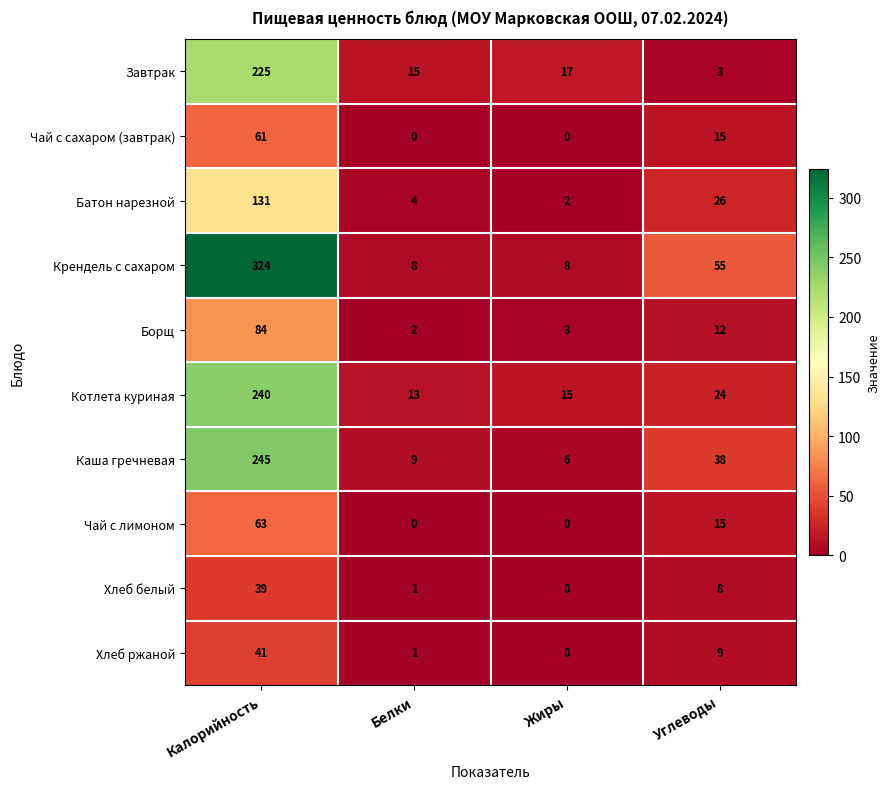

At how many categories does at least one series exceed 218?

1